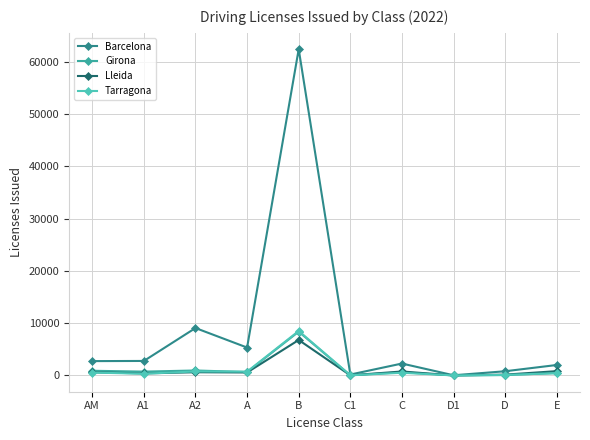

What is the smallest value displayed?

2